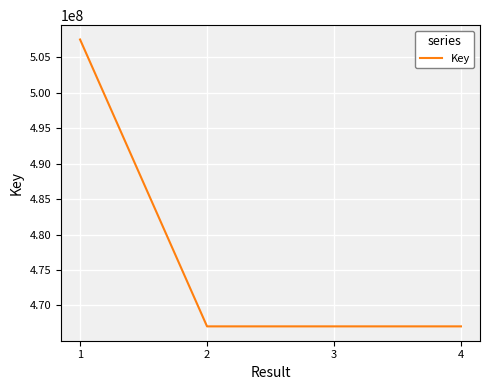

How many lines are shown in the chart?

1